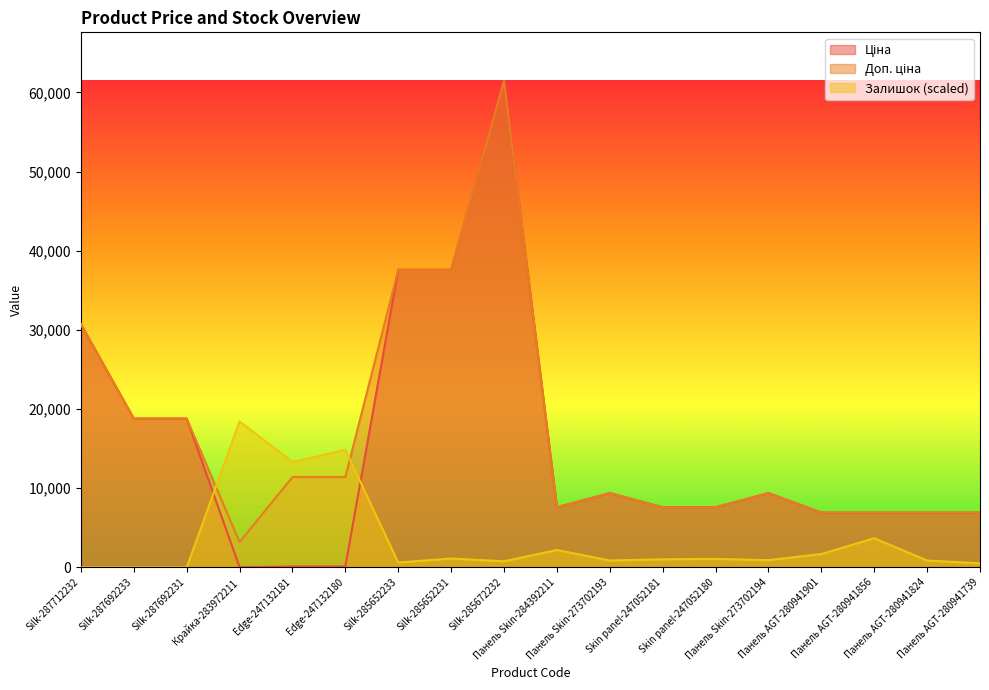

The value of Залишок at Silk-285652233 is 614.3. True or false?

True